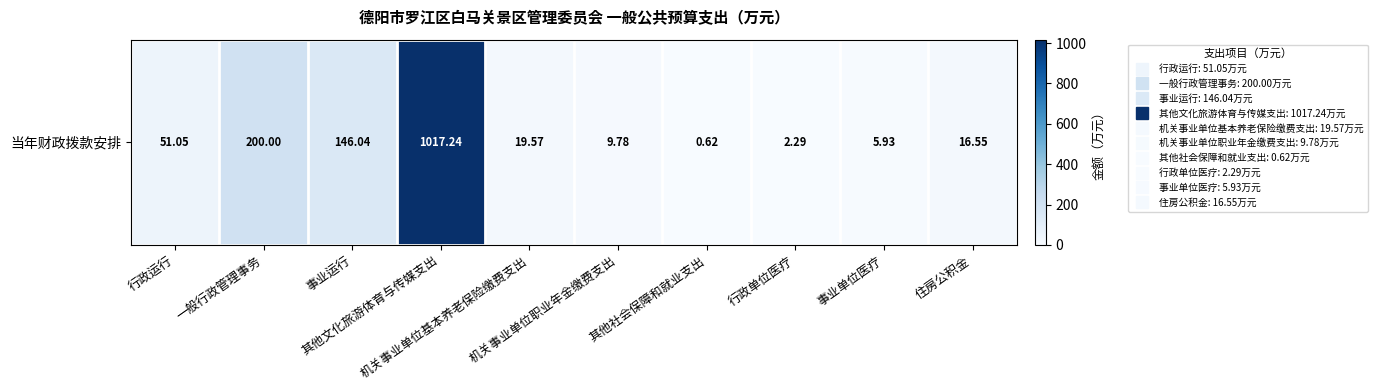

Rank the categories by value from highest to lowest.

其他文化旅游体育与传媒支出, 一般行政管理事务, 事业运行, 行政运行, 机关事业单位基本养老保险缴费支出, 住房公积金, 机关事业单位职业年金缴费支出, 事业单位医疗, 行政单位医疗, 其他社会保障和就业支出